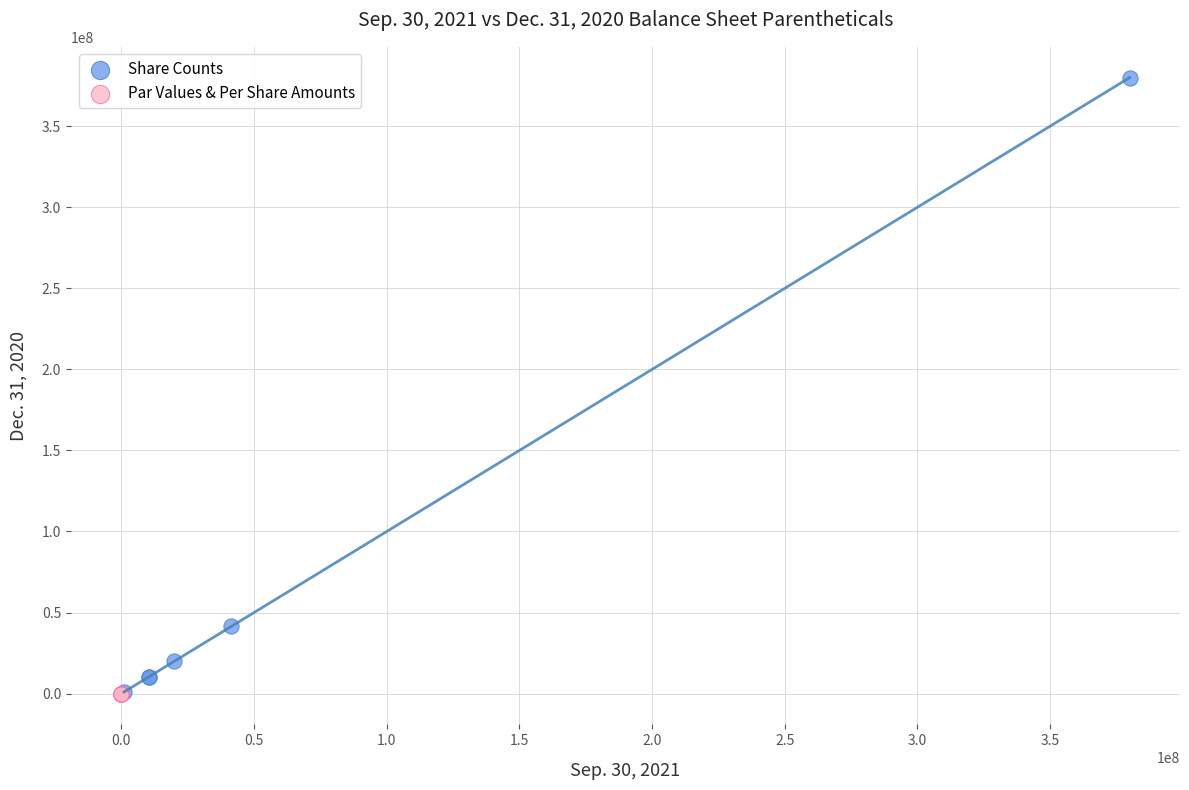

Which series has the widest spread of Y values?

Share Counts